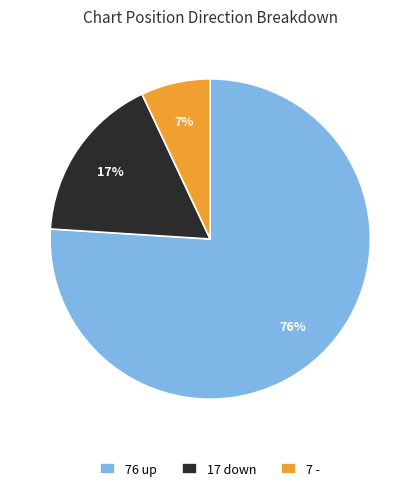

What percentage is the 17 down slice, to the nearest percent?

17%